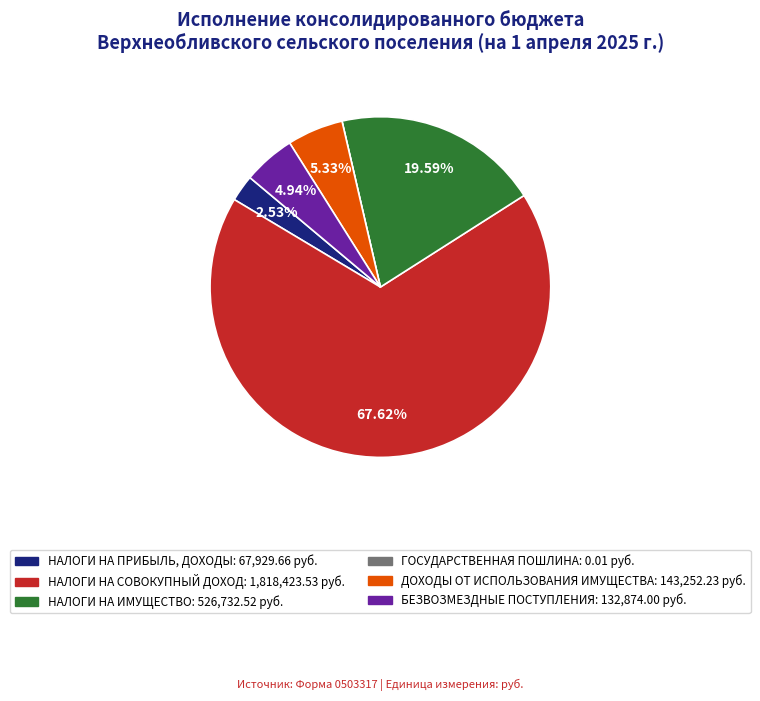

Which has a higher value, ДОХОДЫ ОТ ИСПОЛЬЗОВАНИЯ ИМУЩЕСТВА or НАЛОГИ НА СОВОКУПНЫЙ ДОХОД?

НАЛОГИ НА СОВОКУПНЫЙ ДОХОД